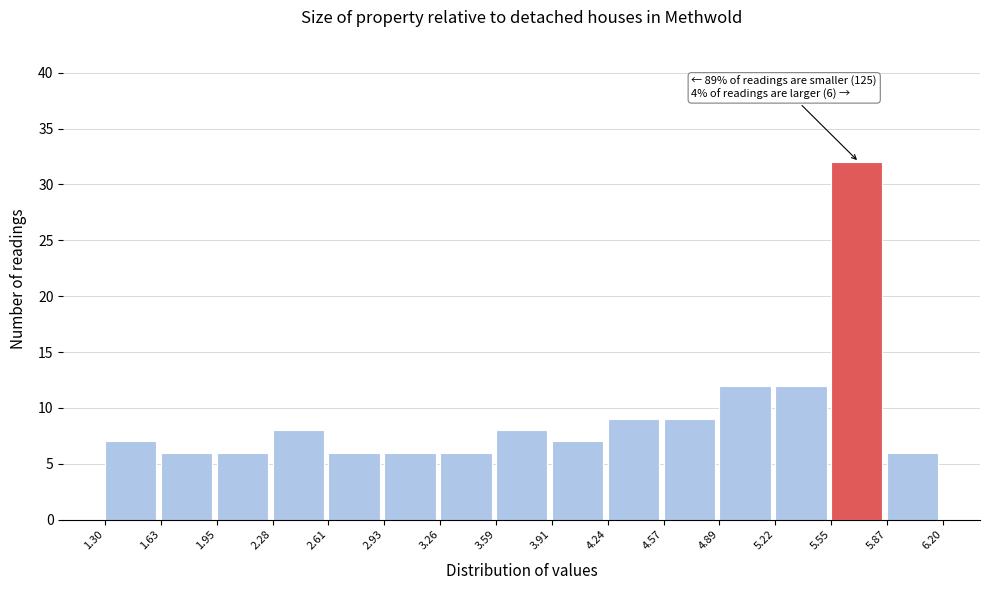

Which range on the x-axis has the tallest bar?

5.55 to 5.87